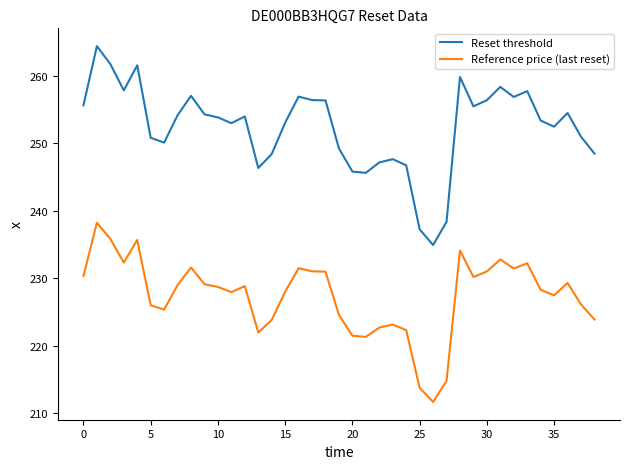

Which series has the widest spread of values?

Reset threshold